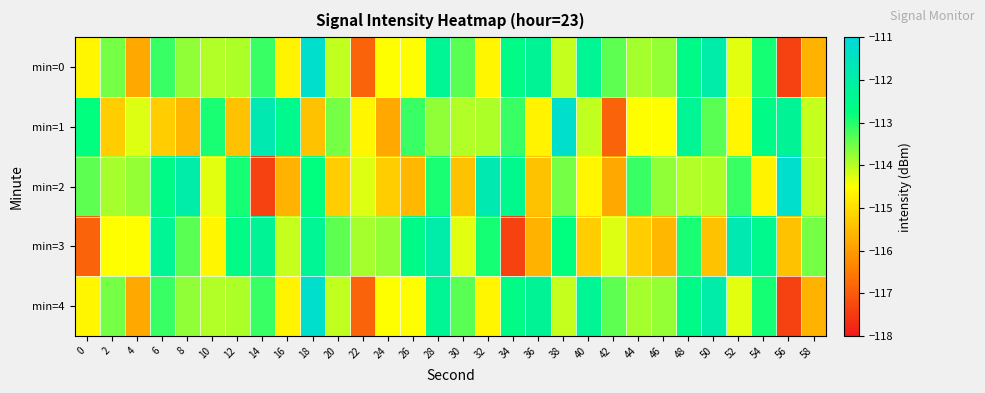

At 56, list the series in order from smallest to largest.

min=0, min=4, min=3, min=1, min=2